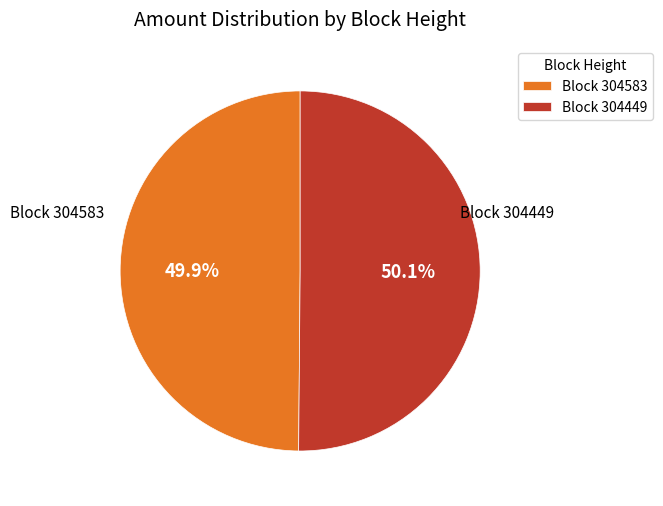

What portion of the pie excludes Block 304583?

50.1%